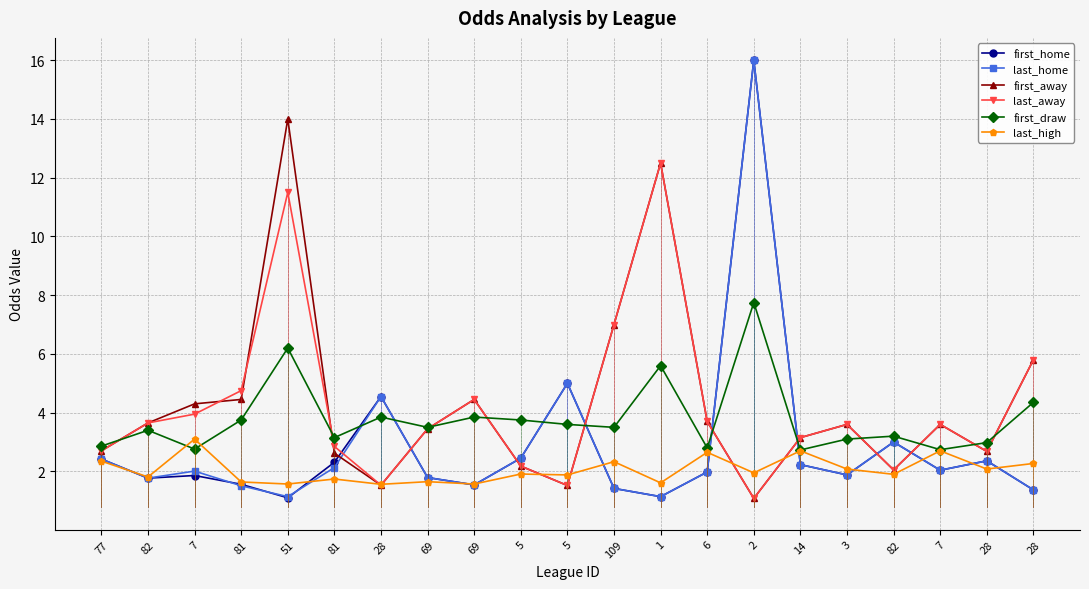

What value does the first_home series have at 7?

1.9